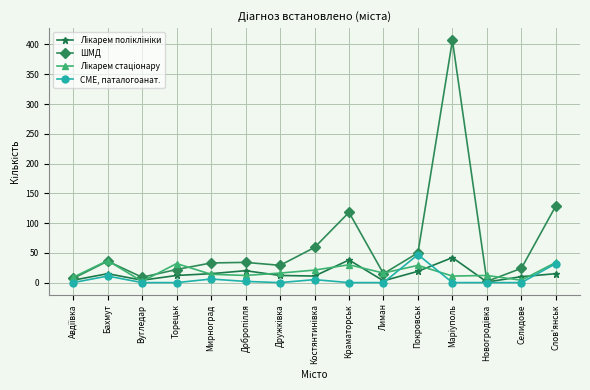

What is the difference between the ШМД values at Новогродiвка and Селидове?

22